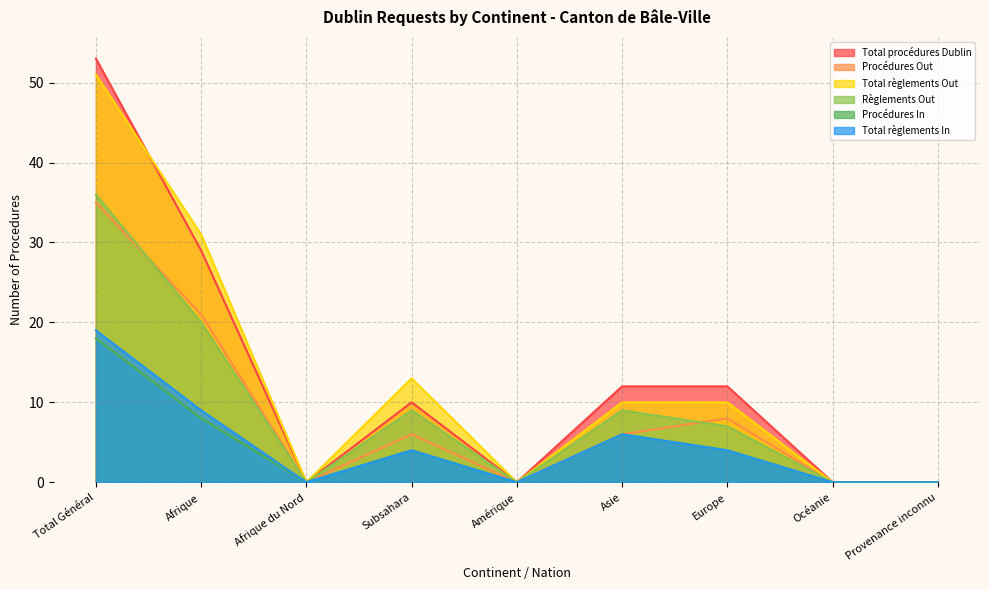

What is the average value of the Procédures In series?

4